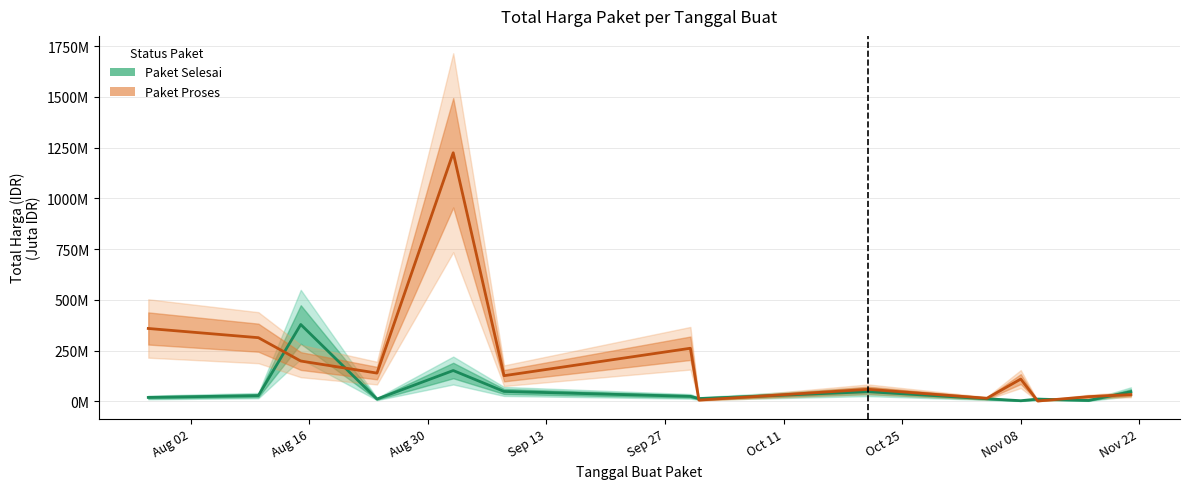

Is it true that Paket Selesai equals 181.3 at Aug 30?

False